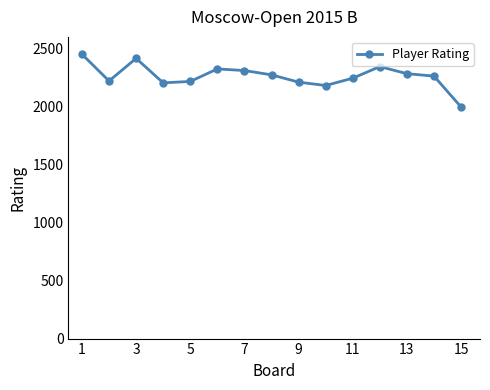

What is the smallest value displayed?

1996